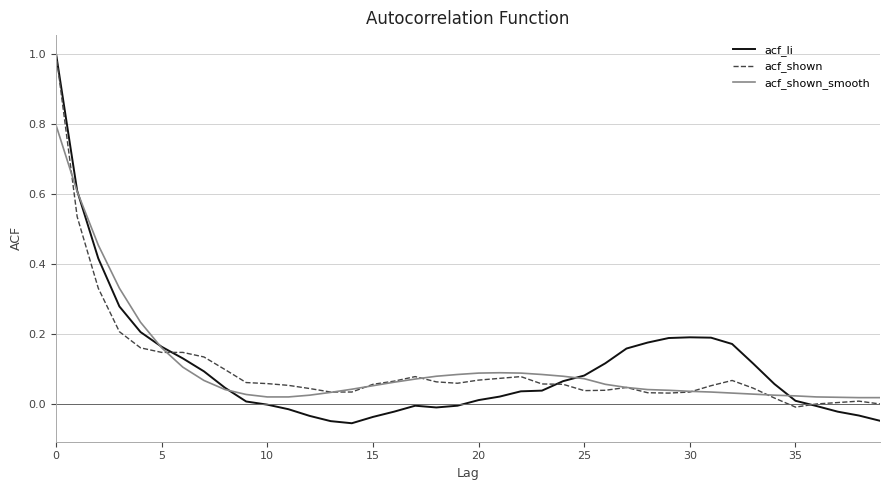

Which series has the widest spread of values?

acf_li